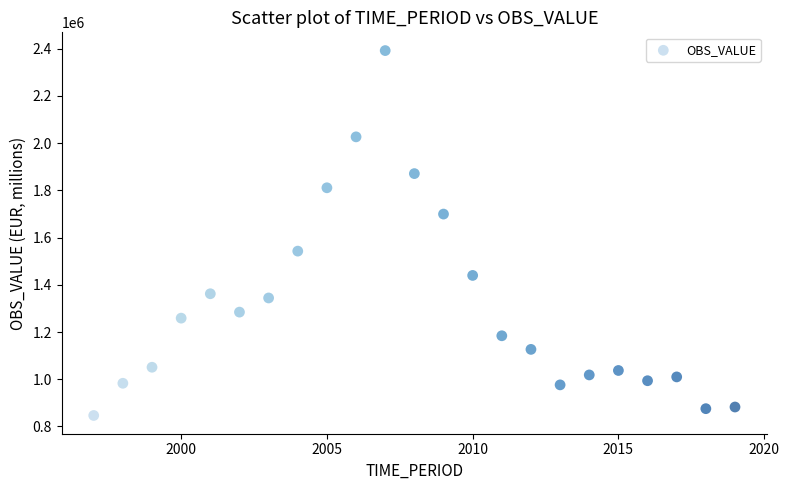

What is the range of X values (max minus min)?

22